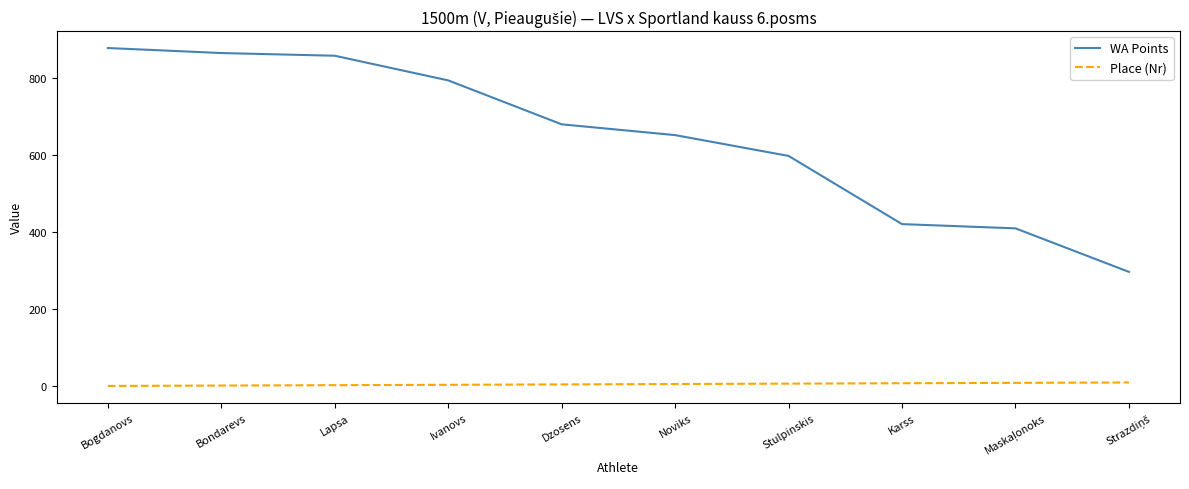

What is the difference between the maximum and minimum values in the Place (Nr) series?

9